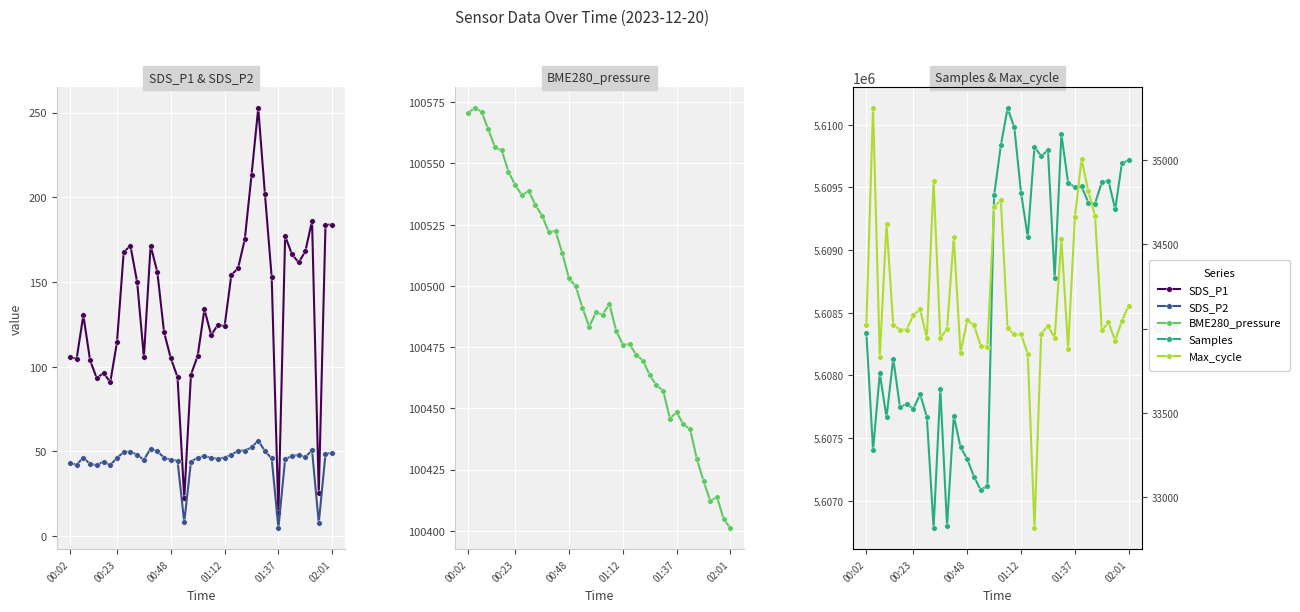

At how many categories does at least one series exceed 2403661?

40